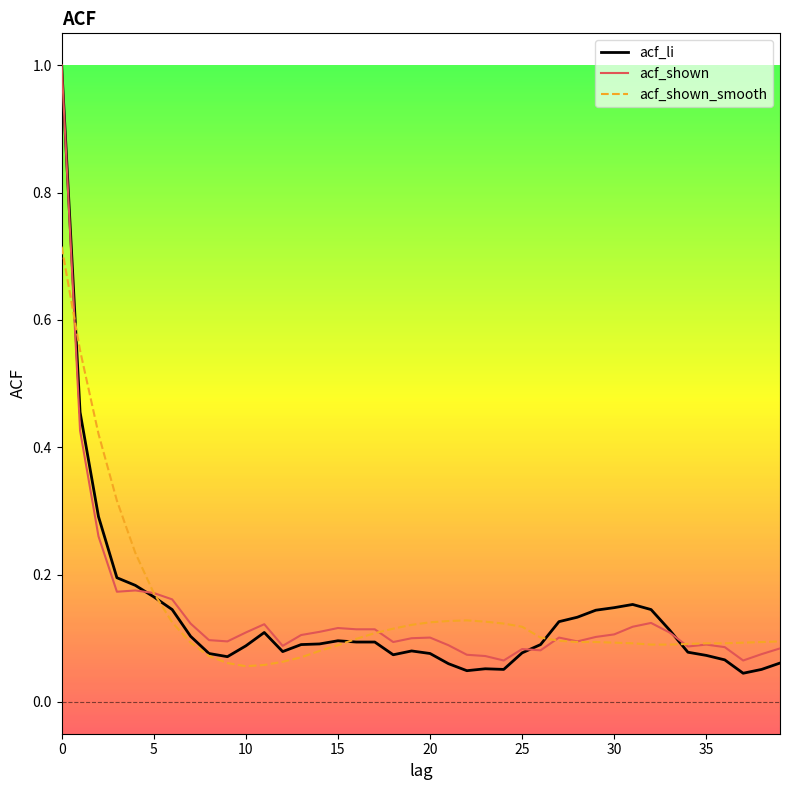

Which series has the widest spread of values?

acf_li